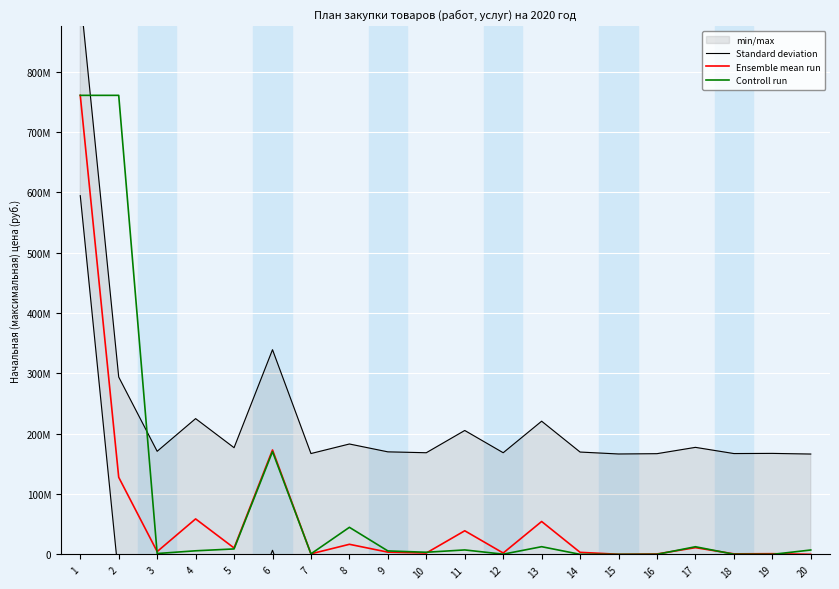

True or false: Standard deviation has a value of 59060477.0 at 13.

False